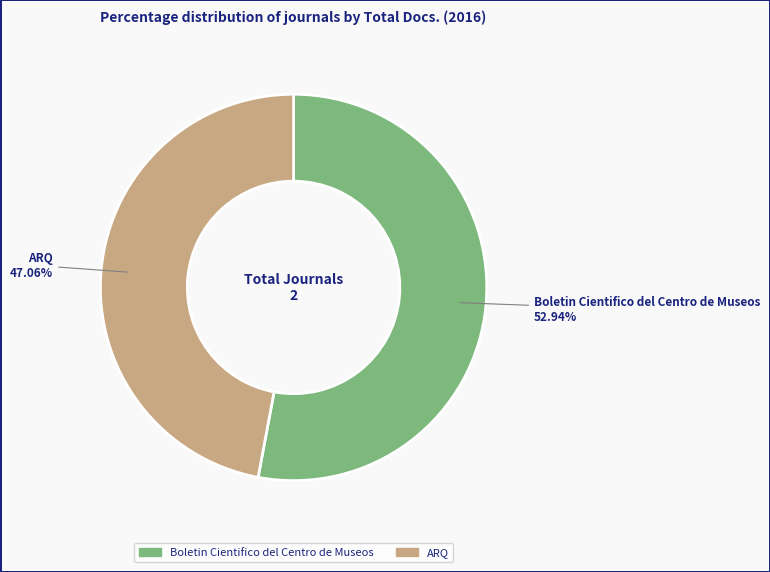

Rank the categories by value from highest to lowest.

Boletin Cientifico del Centro de Museos, ARQ